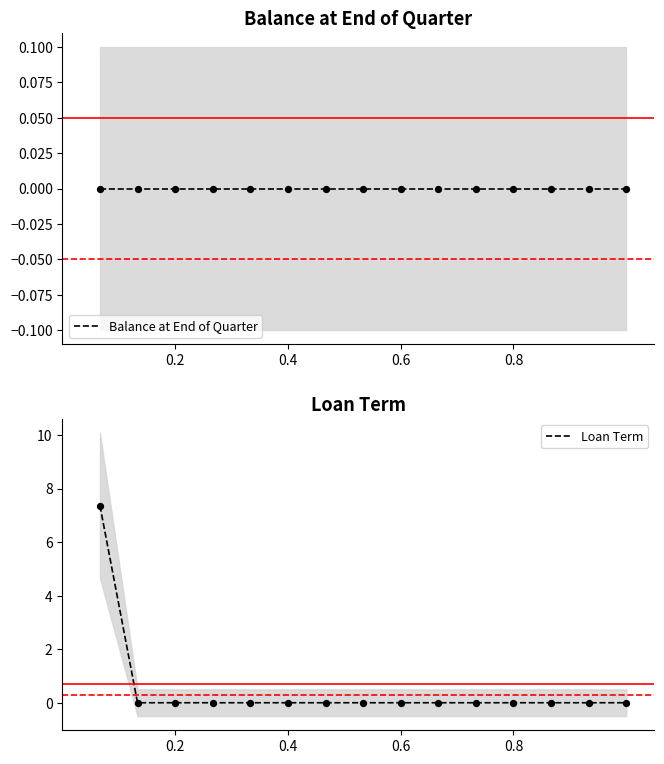

What are all the series names shown in the legend?

Balance at End of Quarter, Loan Term